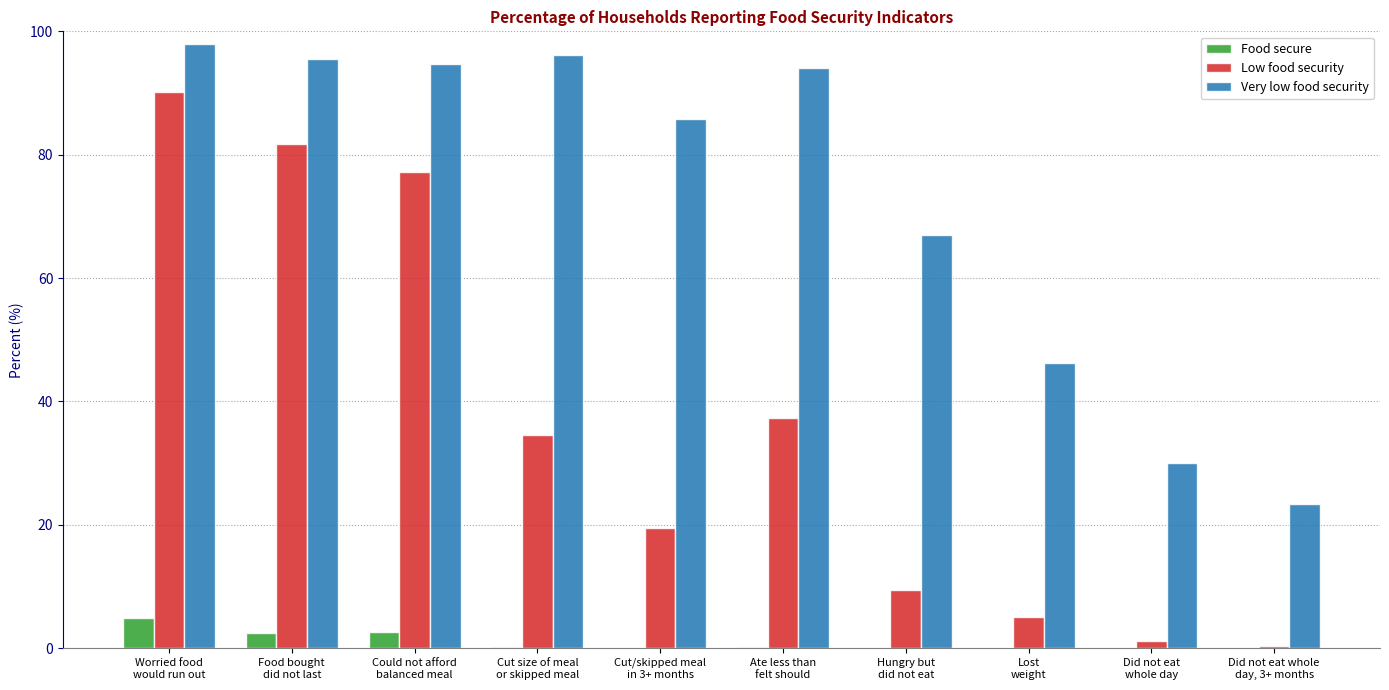

What is the sum of all Very low food security values?

730.7